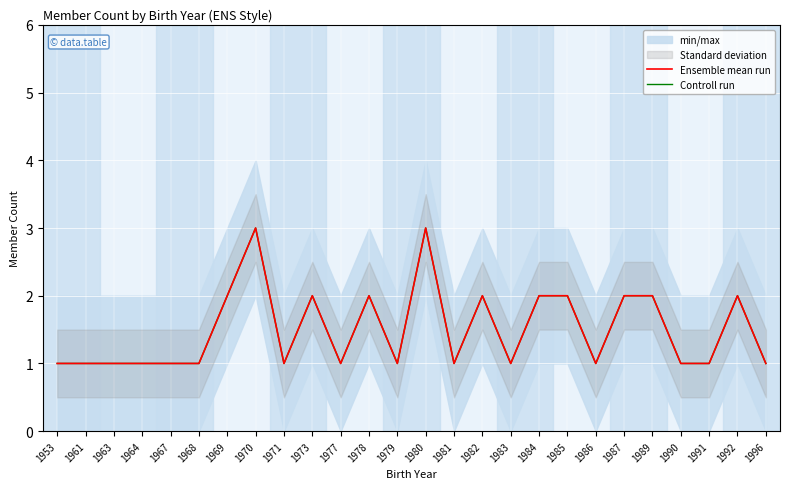

The value of Controll run at 1971 is 1. True or false?

True